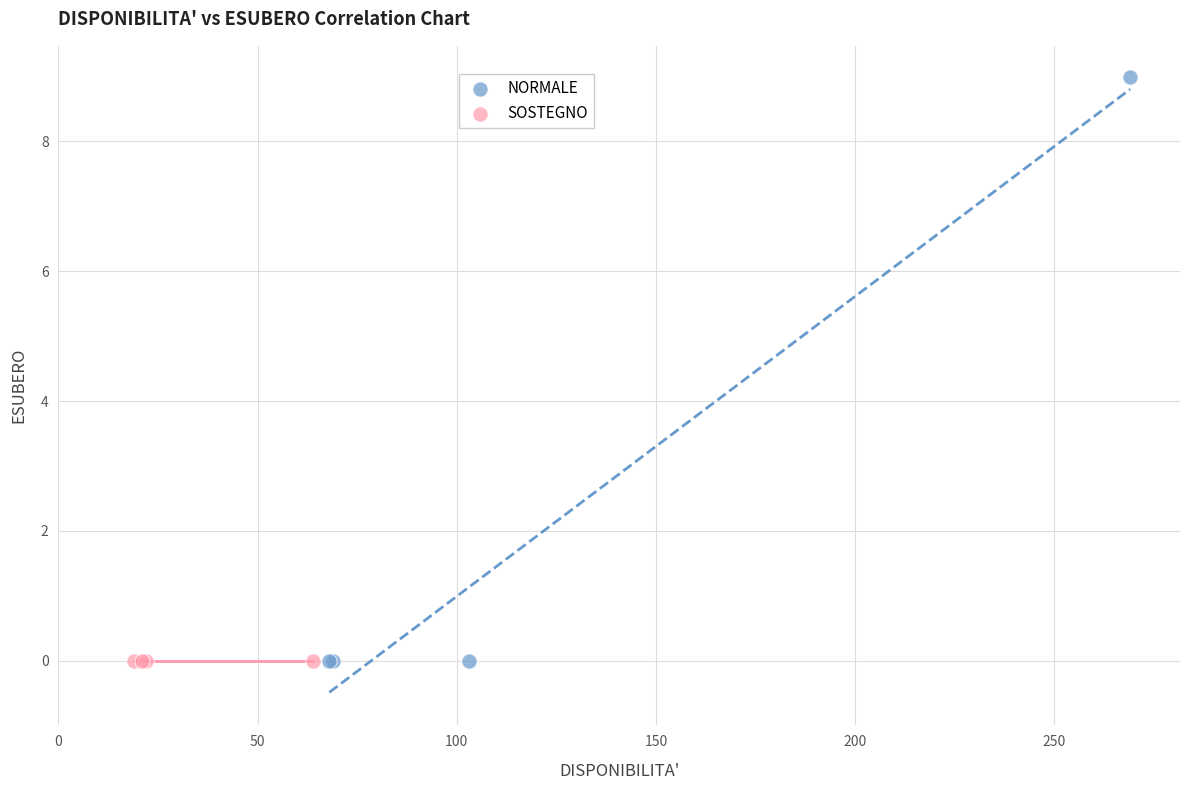

What are all the series names shown in the legend?

NORMALE, SOSTEGNO